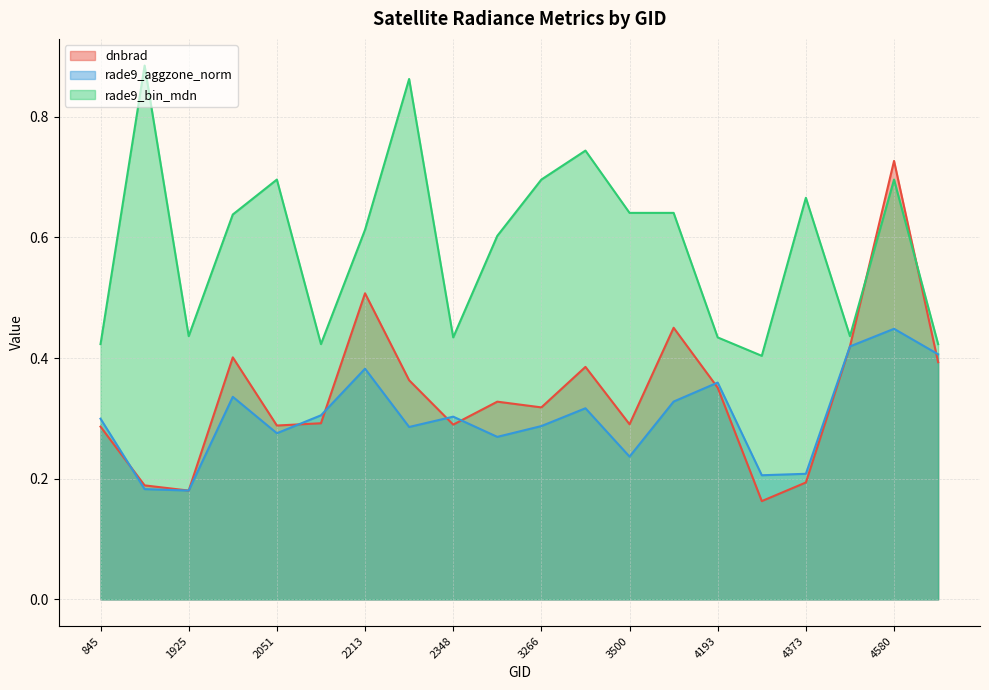

True or false: rade9_aggzone_norm has a value of 0.1 at 2213.

False